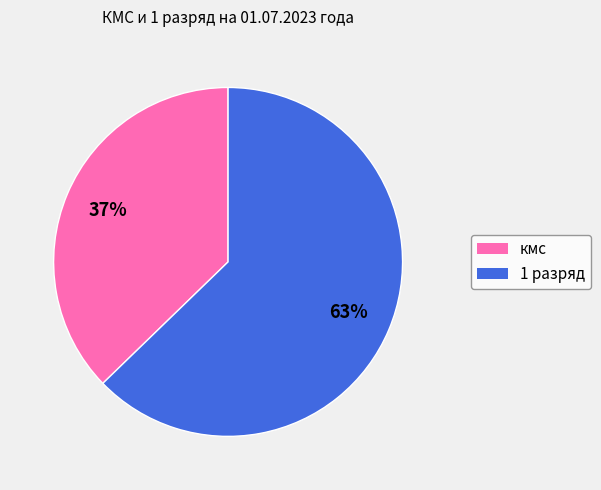

What percentage is the 1 разряд slice, to the nearest percent?

63%